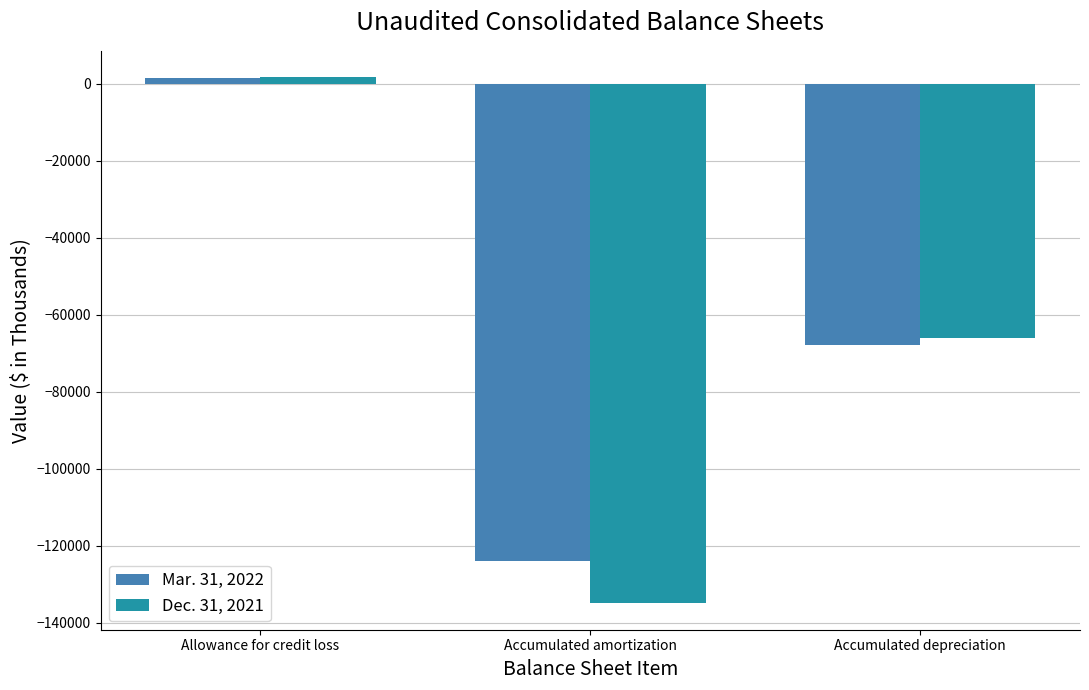

What is the maximum value for Mar. 31, 2022?

1600